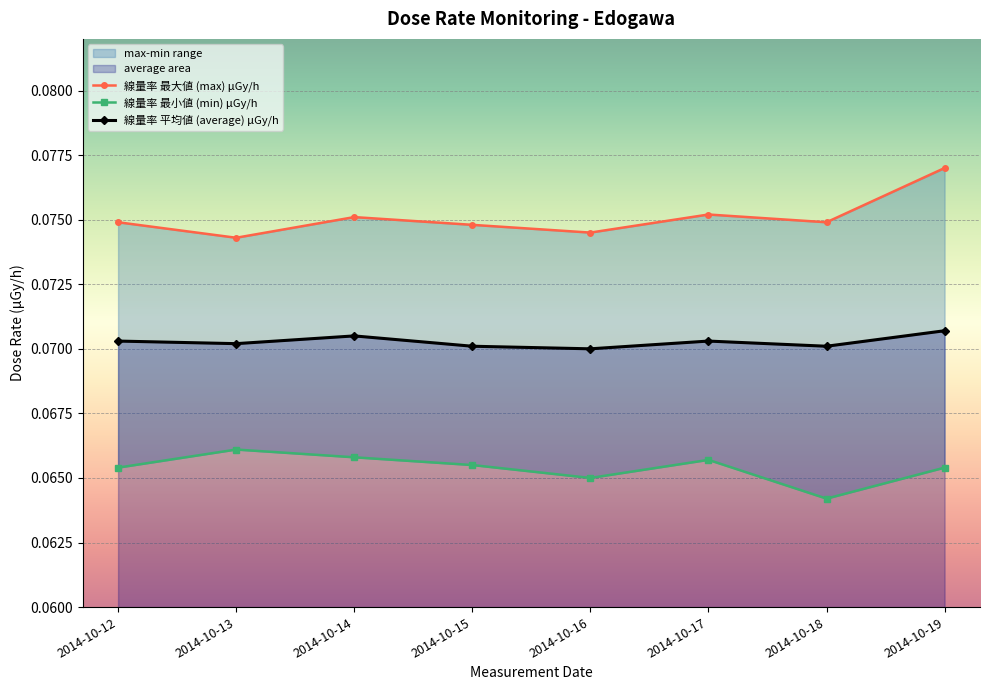

Reading left to right, extract all data points from this chart.

max: 0.1	0.1	0.1	0.1	0.1	0.1	0.1	0.1
min: 0.1	0.1	0.1	0.1	0.1	0.1	0.1	0.1
average: 0.1	0.1	0.1	0.1	0.1	0.1	0.1	0.1